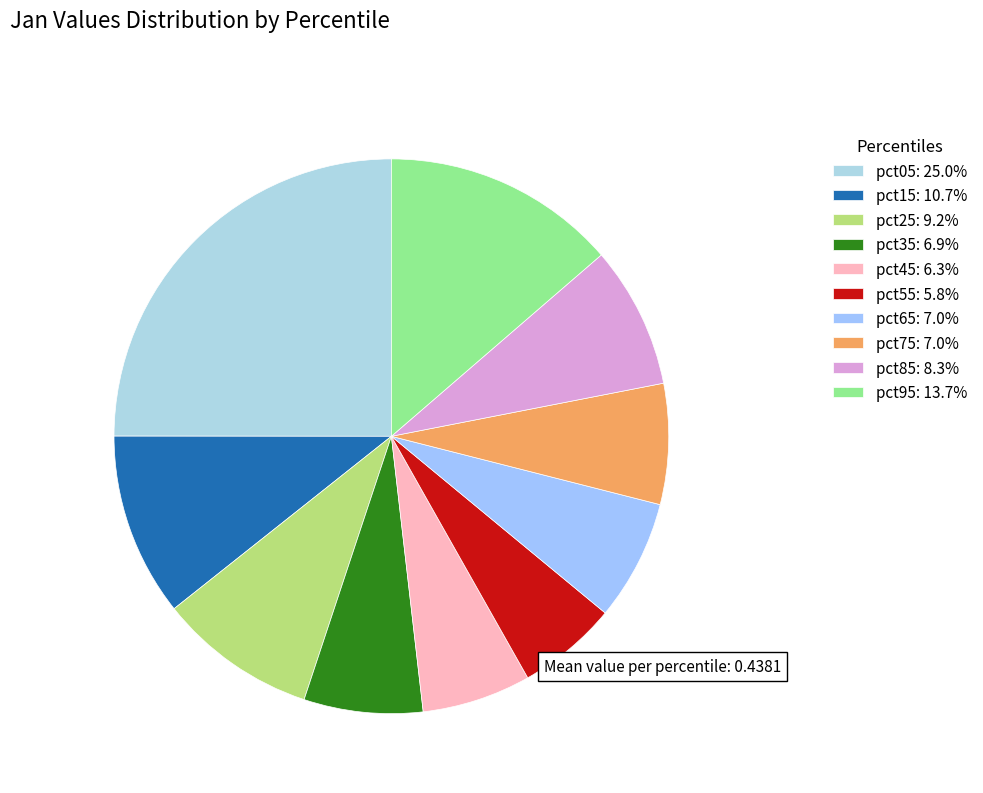

To the nearest percent, what is the difference between the pct55 and pct35 slice percentages?

1%